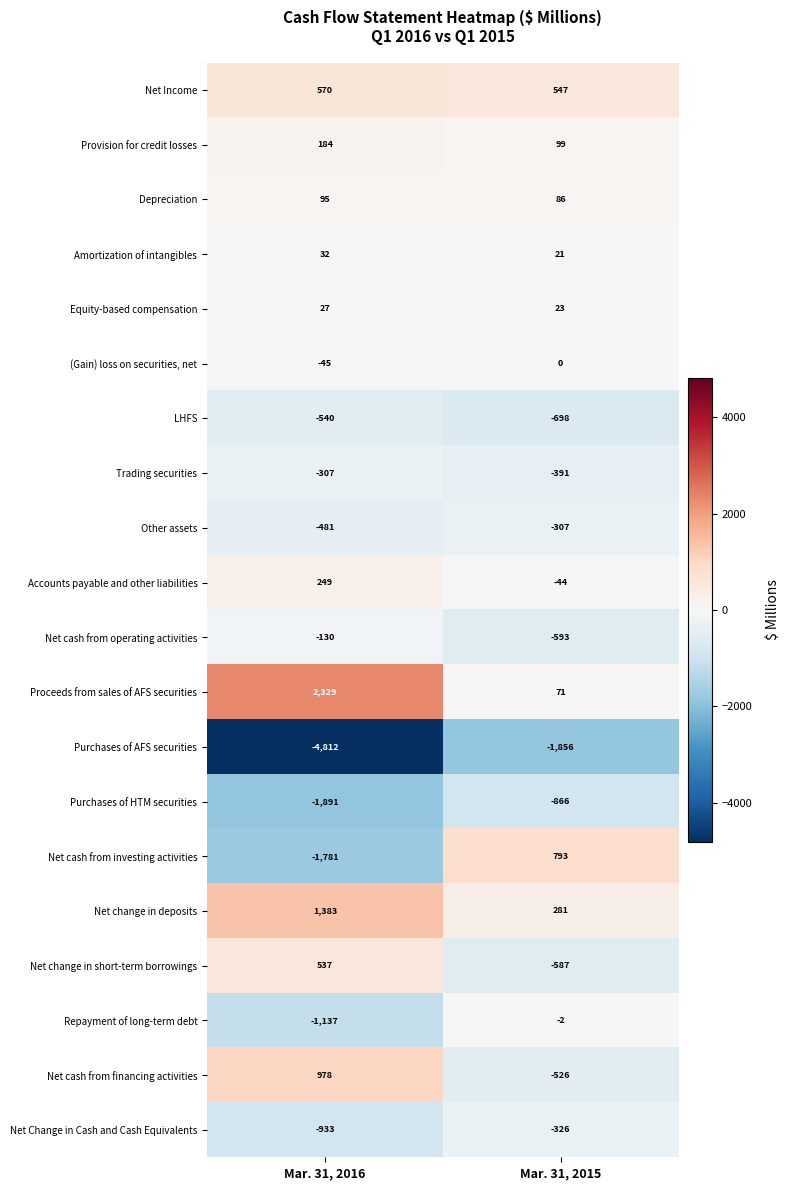

Is it true that LHFS equals -698 at Mar. 31, 2015?

True